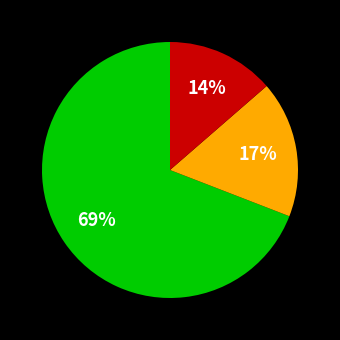

Is there any slice that represents more than half of the pie?

Yes